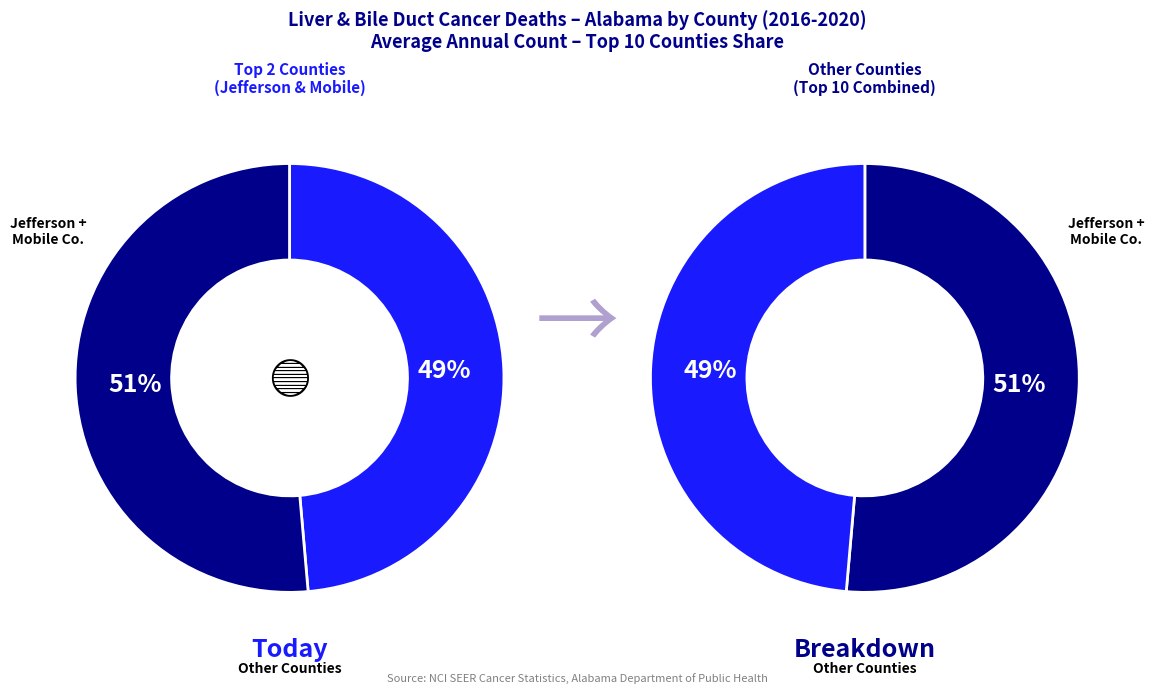

Does Mobile County represent more than half of the total?

No